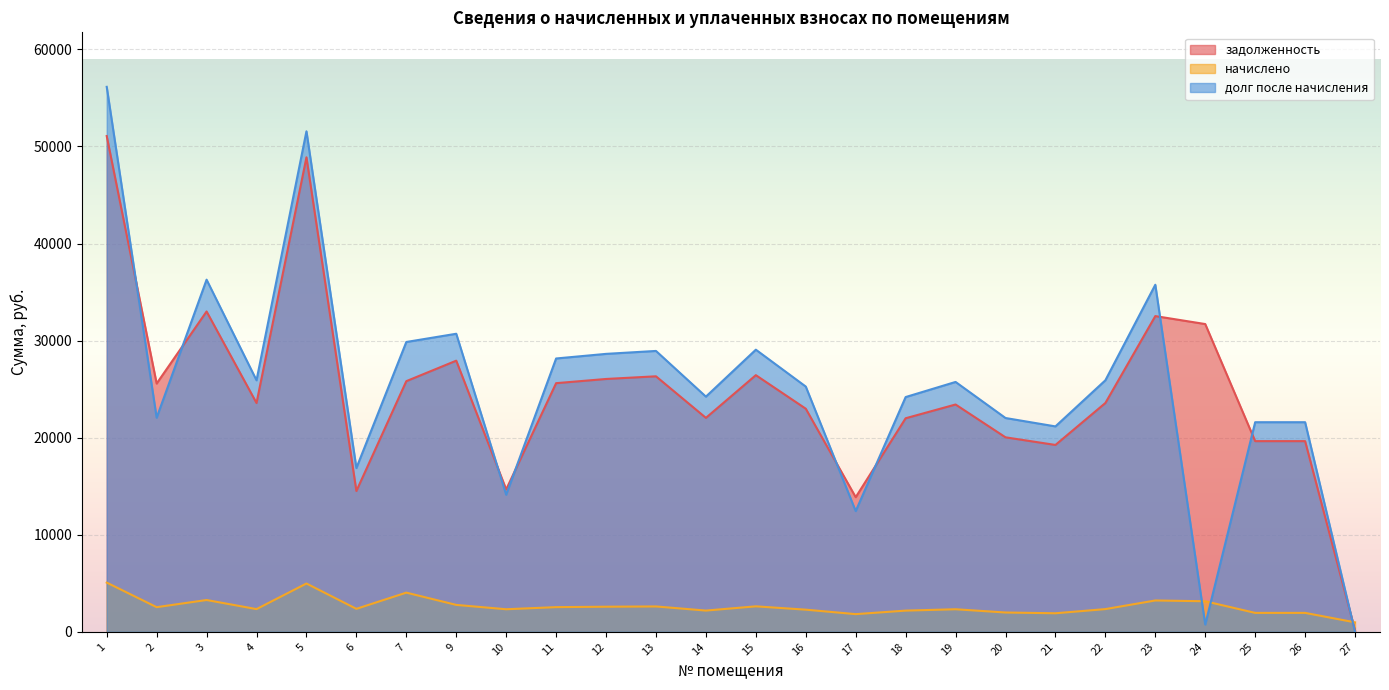

In долг после начисления, how many points are lower than both neighbors (excluding endpoints)?

8